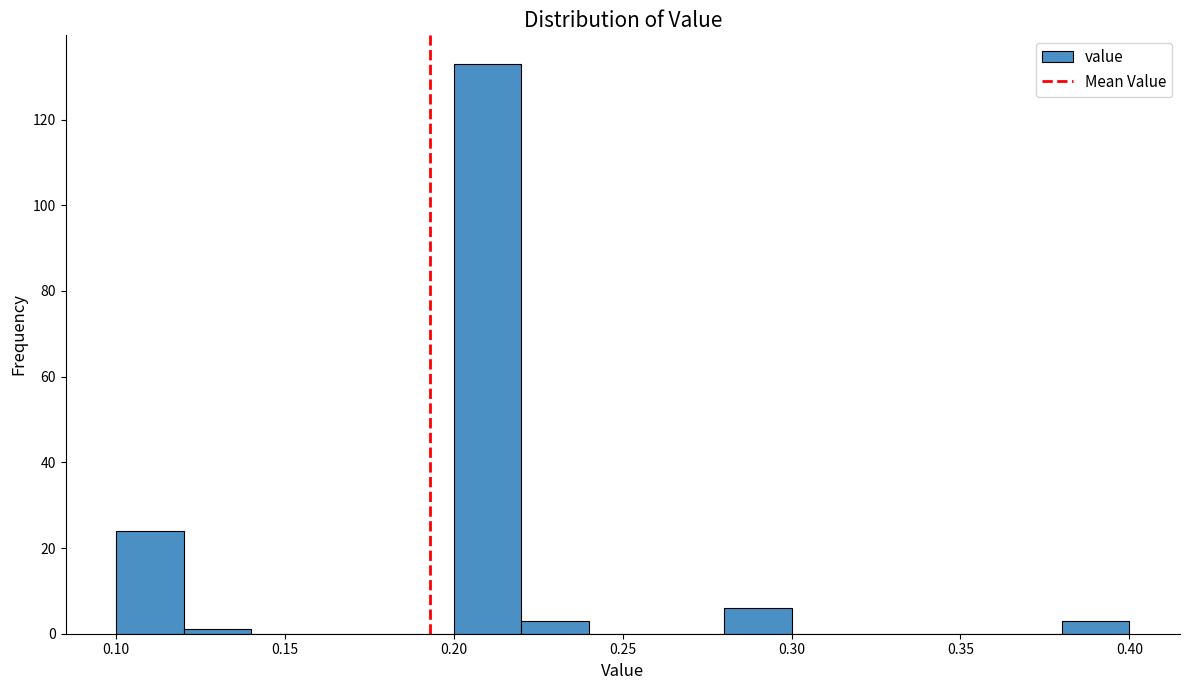

Reading left to right, transcribe this chart: for each bar, give the range it covers on the x-axis and its height. The values are not printed on the chart, so give them approximately, as read against the axis.

0.10 to 0.12: 24
0.12 to 0.14: under 2
0.14 to 0.16: 0
0.16 to 0.18: 0
0.18 to 0.20: 0
0.20 to 0.22: 134
0.22 to 0.24: 4
0.24 to 0.26: 0
0.26 to 0.28: 0
0.28 to 0.30: 6
0.30 to 0.32: 0
0.32 to 0.34: 0
0.34 to 0.36: 0
0.36 to 0.38: 0
0.38 to 0.40: 4